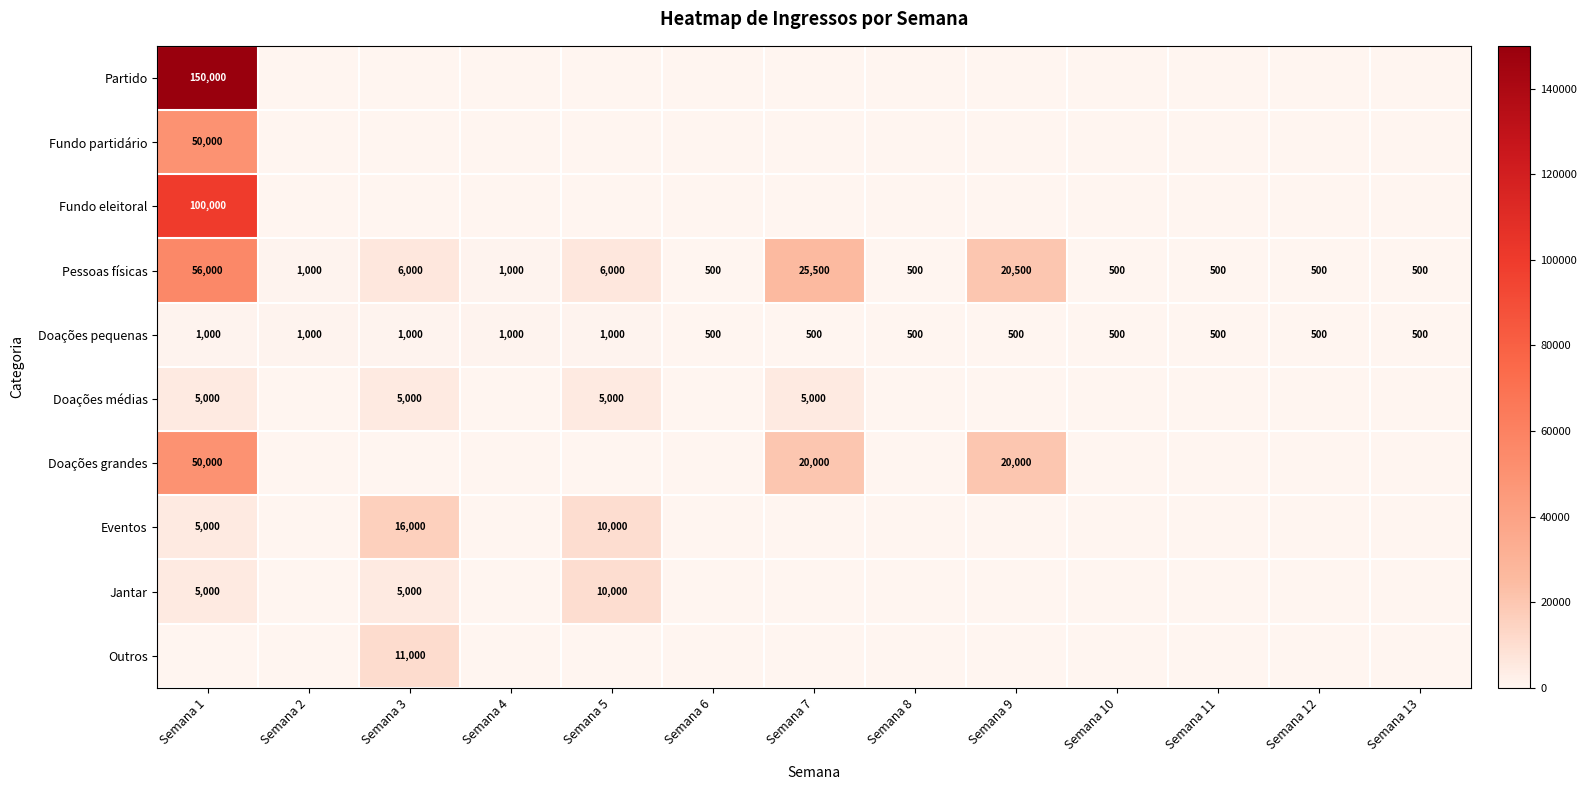

At which label does Pessoas físicas reach its peak?

Semana 1